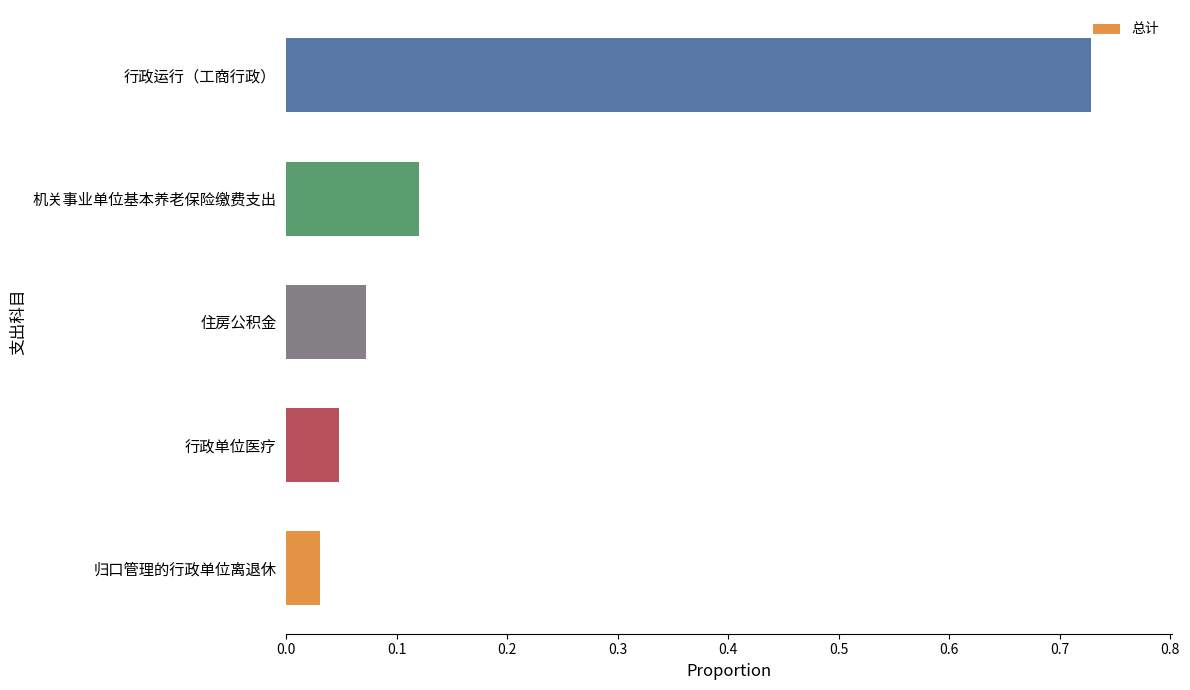

The chart shows a value of 1.0 at 行政运行（工商行政）. True or false?

False